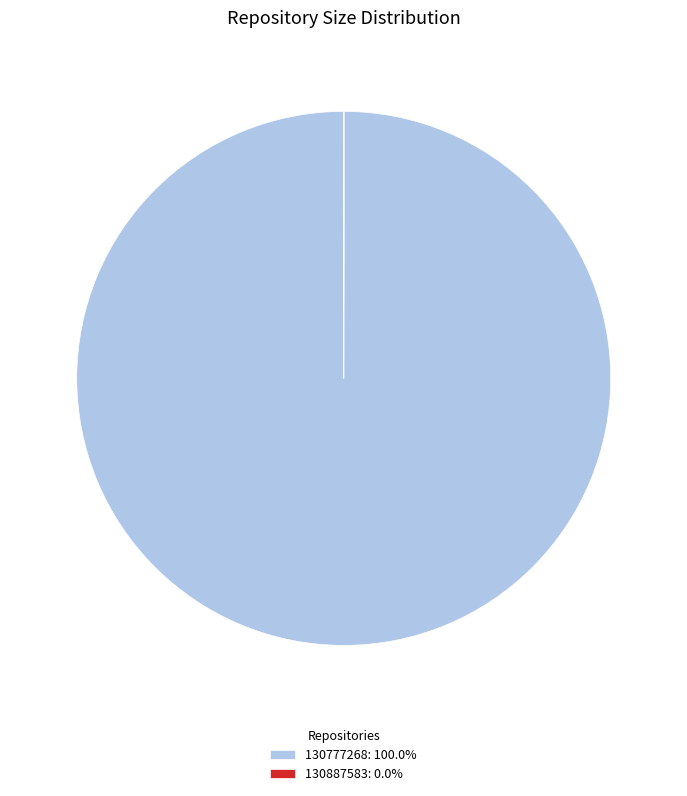

Does any single category account for the majority?

Yes